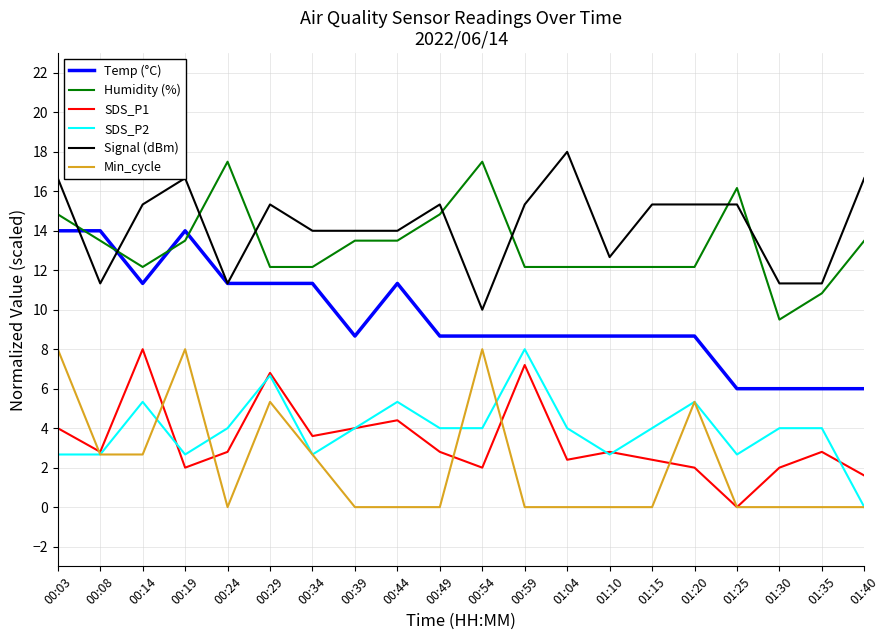

Reading right to left, what are all the values shown in this chart?

Temp (°C): 6.0	6.0	6.0	6.0	8.7	8.7	8.7	8.7	8.7	8.7	8.7	11.3	8.7	11.3	11.3	11.3	14.0	11.3	14.0	14.0
Humidity (%): 13.5	10.8	9.5	16.2	12.2	12.2	12.2	12.2	12.2	17.5	14.8	13.5	13.5	12.2	12.2	17.5	13.5	12.2	13.5	14.8
SDS_P1: 1.6	2.8	2.0	0.0	2.0	2.4	2.8	2.4	7.2	2.0	2.8	4.4	4.0	3.6	6.8	2.8	2.0	8.0	2.8	4.0
SDS_P2: 0.0	4.0	4.0	2.7	5.3	4.0	2.7	4.0	8.0	4.0	4.0	5.3	4.0	2.7	6.7	4.0	2.7	5.3	2.7	2.7
Signal (dBm): 16.7	11.3	11.3	15.3	15.3	15.3	12.7	18.0	15.3	10.0	15.3	14.0	14.0	14.0	15.3	11.3	16.7	15.3	11.3	16.7
Min_cycle: 0.0	0.0	0.0	0.0	5.3	0.0	0.0	0.0	0.0	8.0	0.0	0.0	0.0	2.7	5.3	0.0	8.0	2.7	2.7	8.0